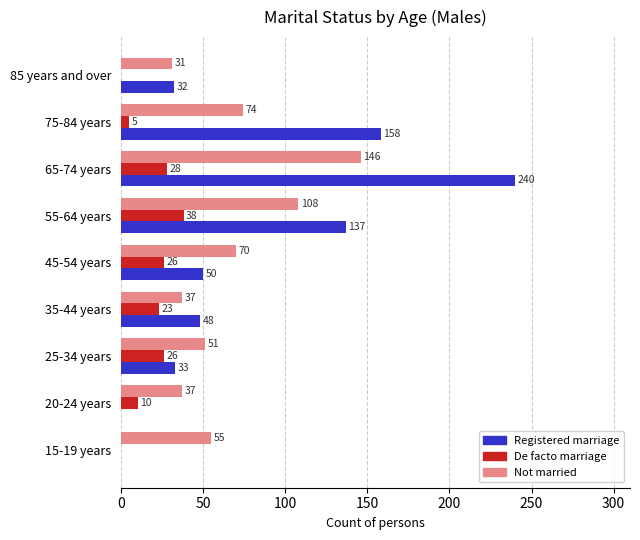

At which category is the sum across all series the highest?

65-74 years